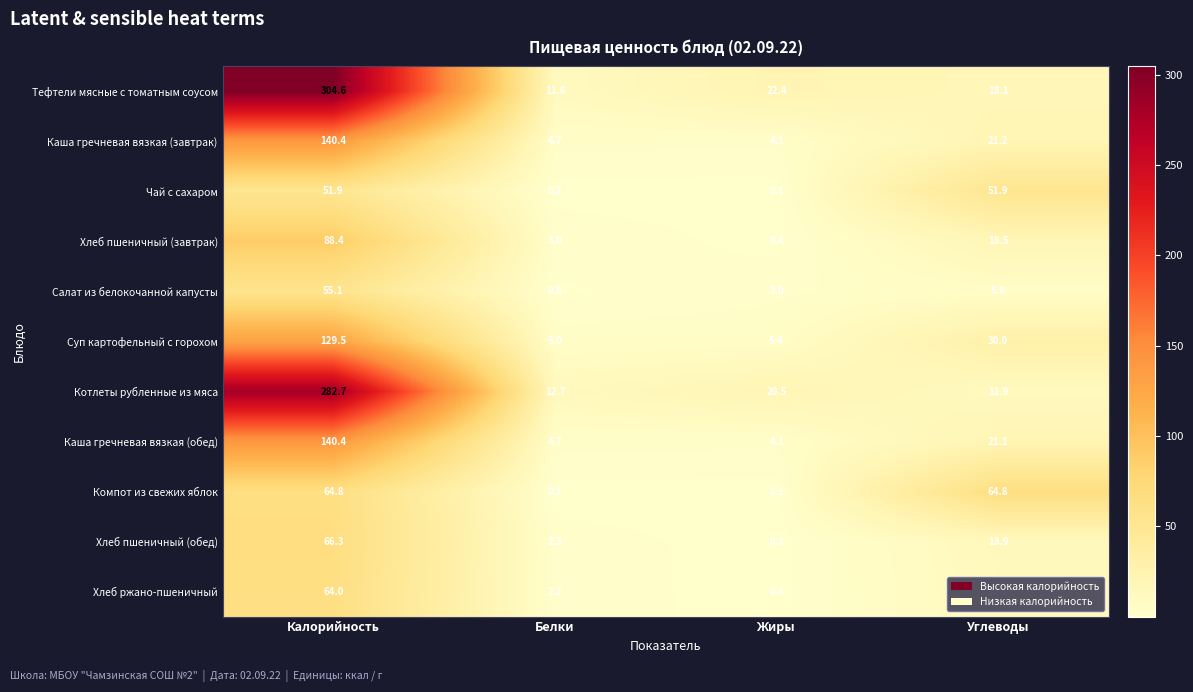

What is the sum of all Каша гречневая вязкая (завтрак) values?

170.4